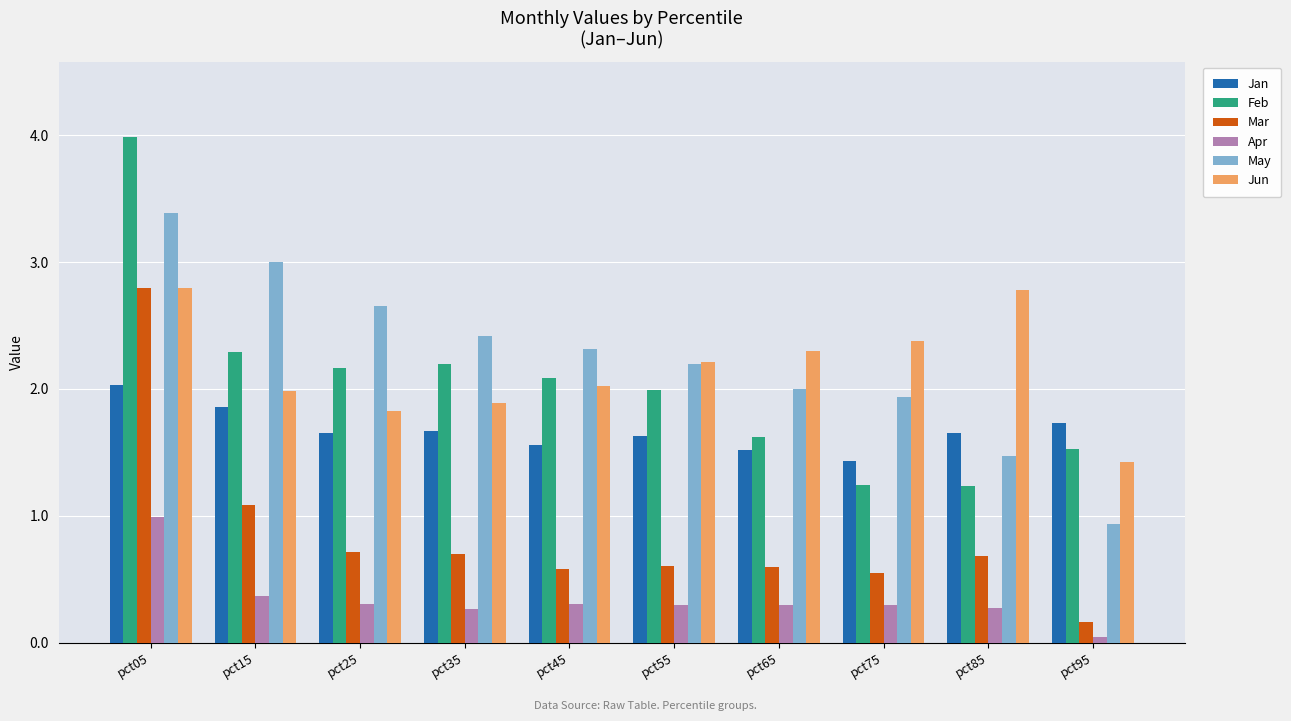

At which category does the chart reach its minimum across all series?

pct95